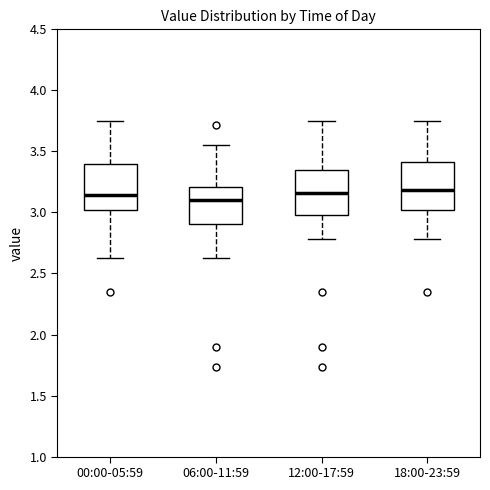

Reading left to right, transcribe this box plot: for each box, give where its median line is, the range the box spans, and where its two whiskers end, as read against the y-axis. The values are not printed on the chart, so give them approximately, as read against the axis.

00:00-05:59: median 3.15, box 3.00 to 3.40, whiskers 2.65 to 3.75
06:00-11:59: median 3.10, box 2.90 to 3.20, whiskers 2.65 to 3.55
12:00-17:59: median 3.15, box 3.00 to 3.35, whiskers 2.80 to 3.75
18:00-23:59: median 3.20, box 3.00 to 3.40, whiskers 2.80 to 3.75